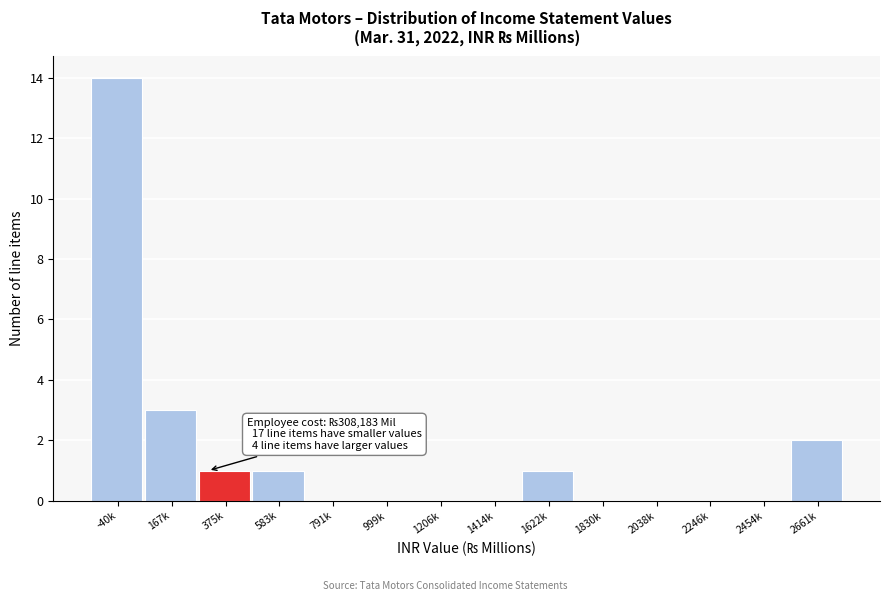

Reading left to right, list all the values displayed in this chart.

-40k=14	167k=3	375k=1	583k=1	791k=0	999k=0	1206k=0	1414k=0	1622k=1	1830k=0	2038k=0	2246k=0	2454k=0	2661k=2